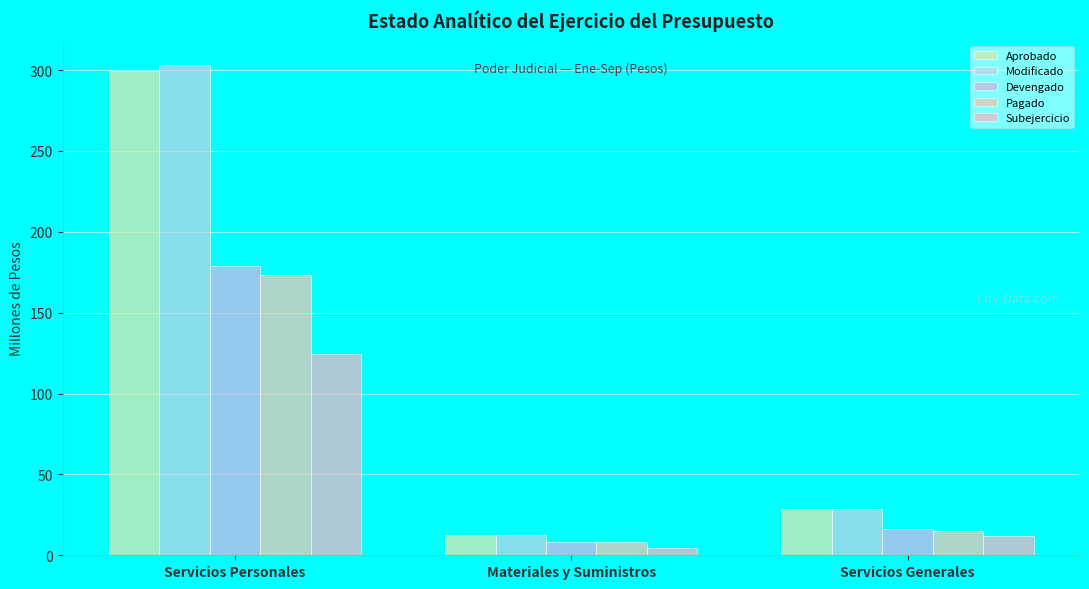

What is the difference between the maximum and minimum values in the Devengado series?

170.6